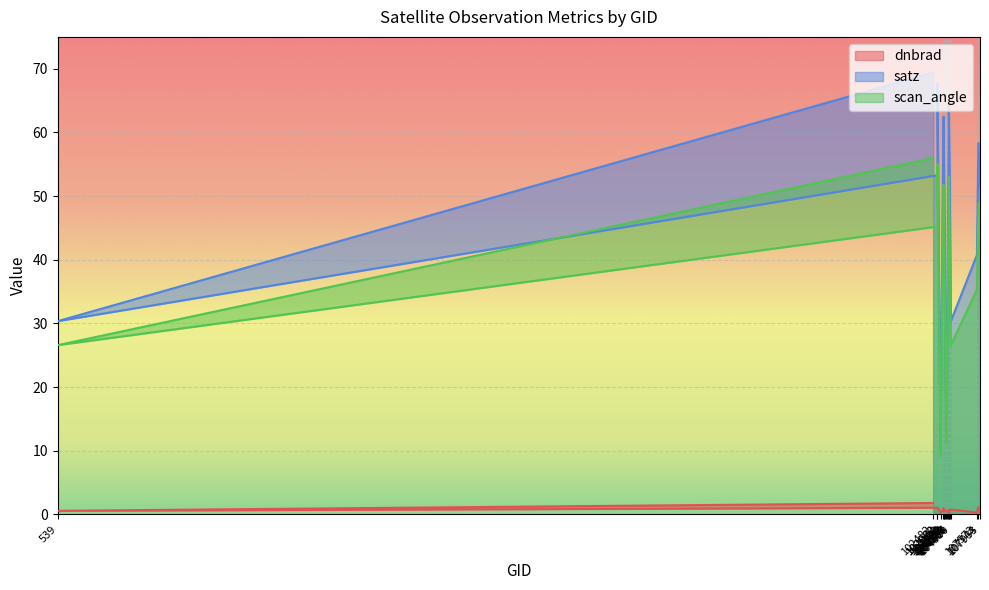

At which category does the chart reach its peak across all series?

102482